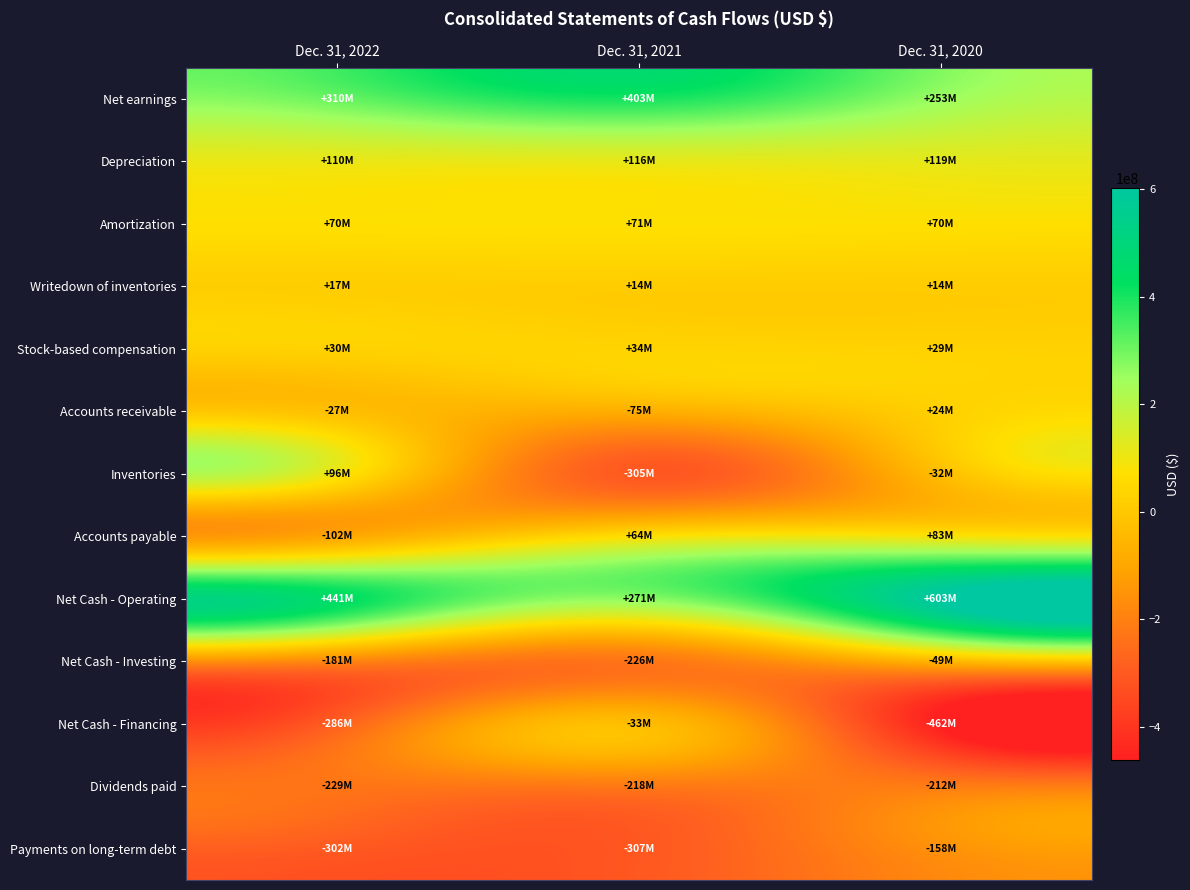

What is the spread (max minus min) of values at Dec. 31, 2022?

742900000